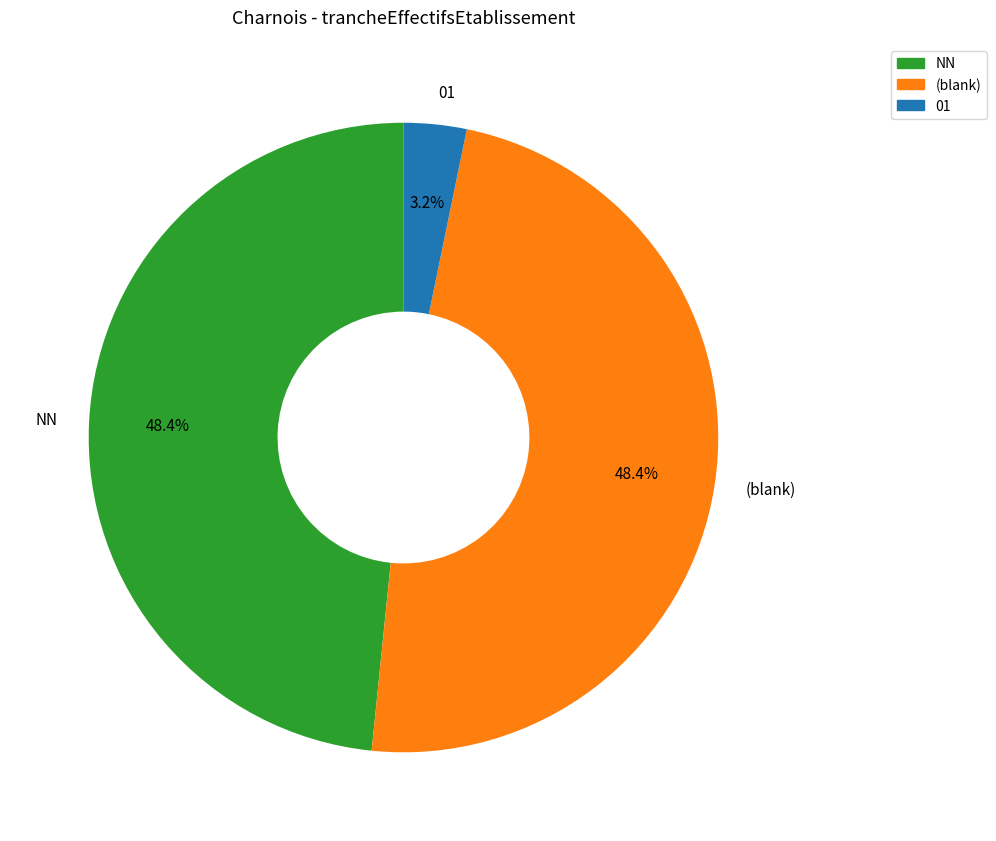

Approximately how many times larger is the value at NN compared to (blank)?

1.0